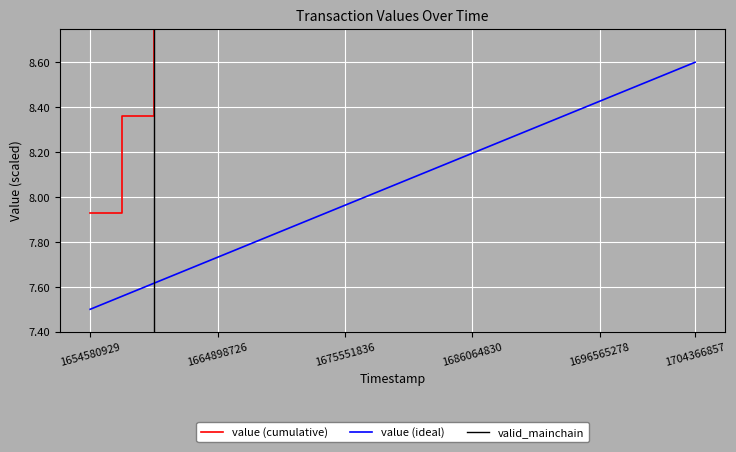

What is the highest value of the value (ideal) series?

8.6